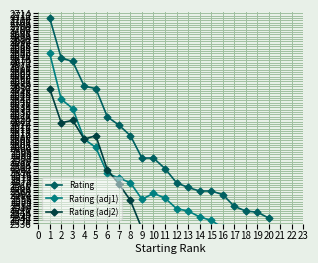

What is the difference between the maximum and second lowest values in the Rating series?

165